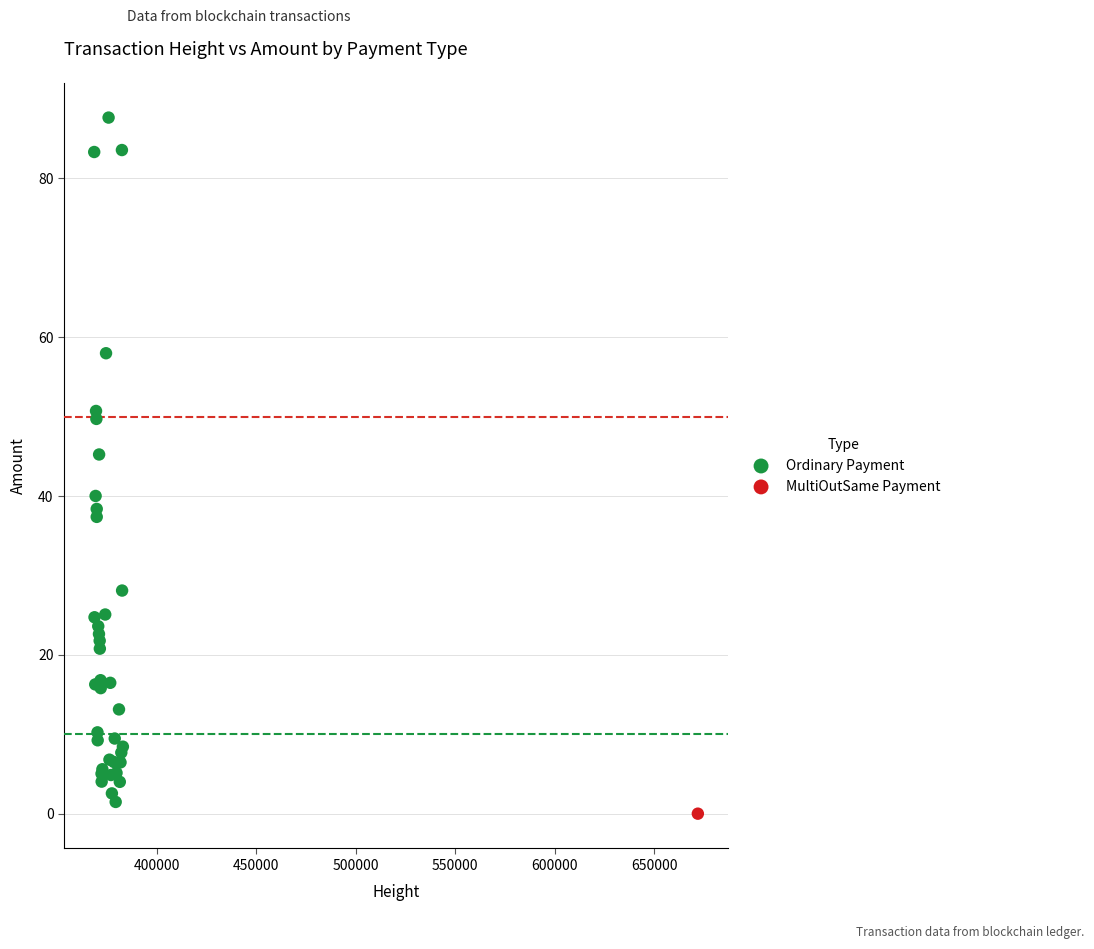

What are all the series names shown in the legend?

Ordinary Payment, MultiOutSame Payment